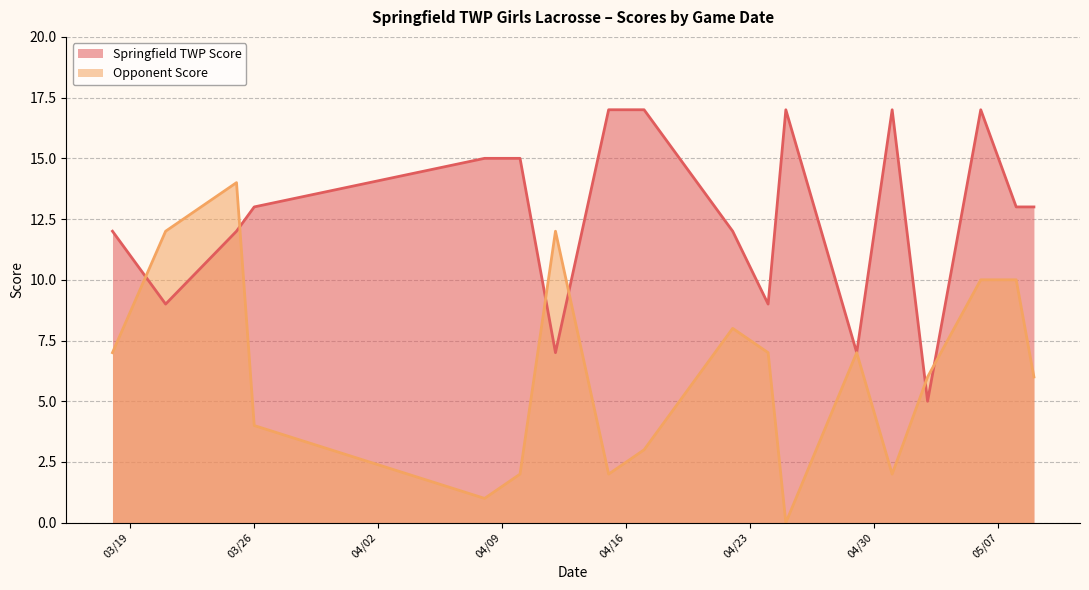

In Opponent Score, how many points are lower than both neighbors (excluding endpoints)?

4